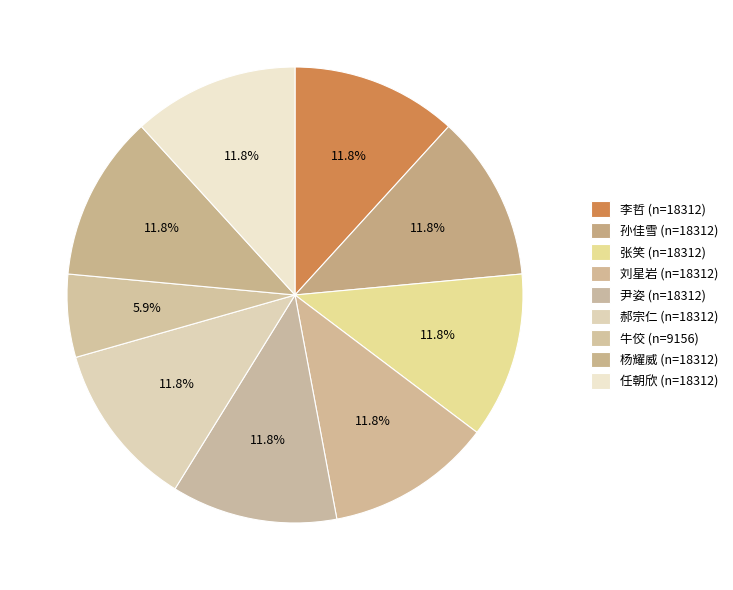

To the nearest percent, what is the difference between the largest and smallest slice percentages?

6%